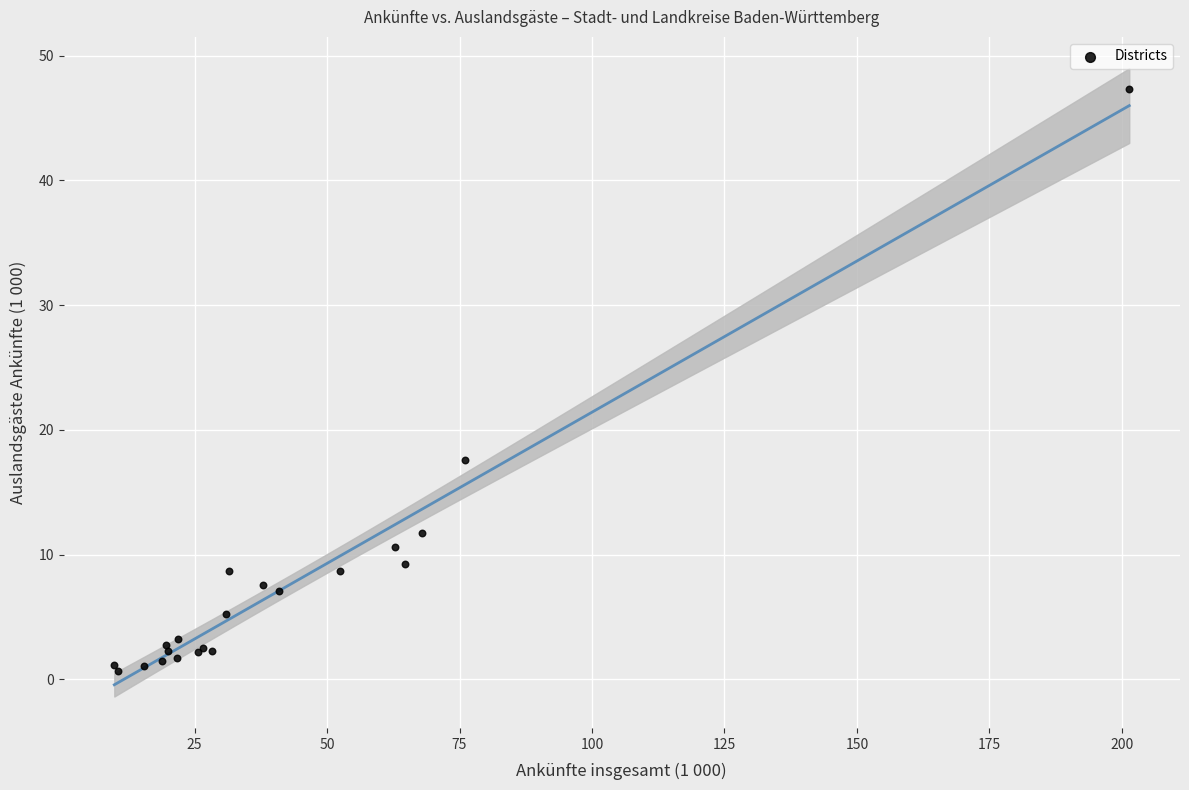

What Y value in the scatter plot is closest to 23?

17.6